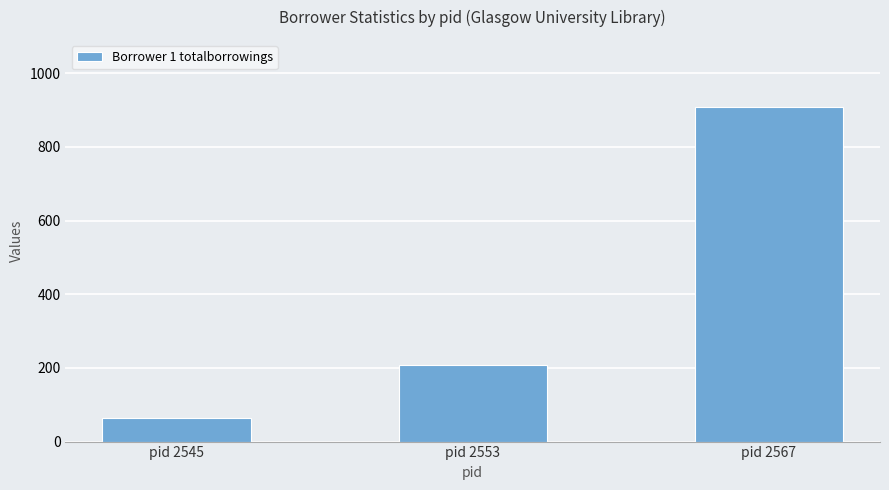

What is the difference between the maximum and second lowest values?

701